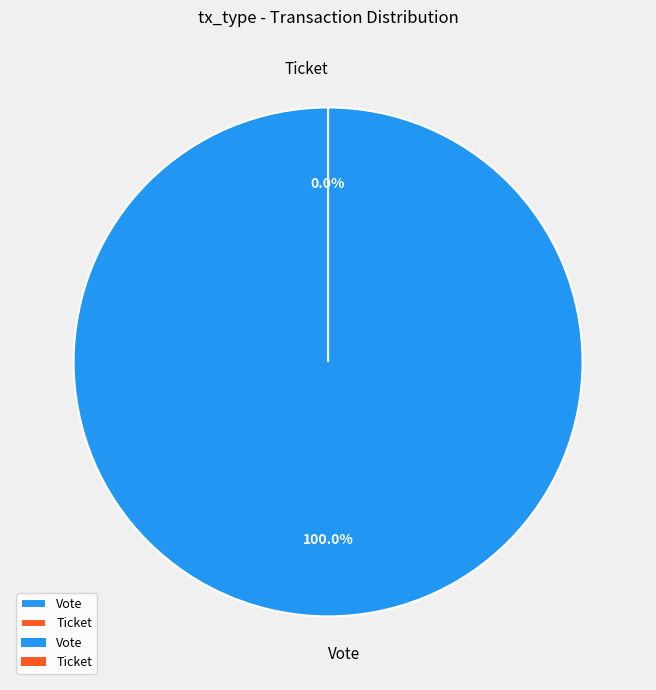

Rank the categories by value from highest to lowest.

Vote, Ticket